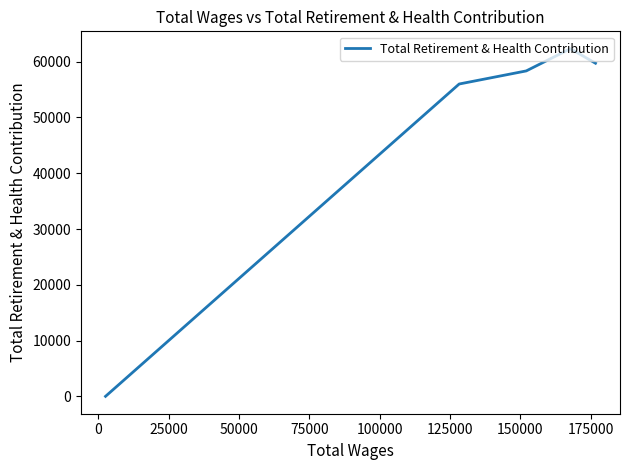

What is the greatest value displayed?

62325